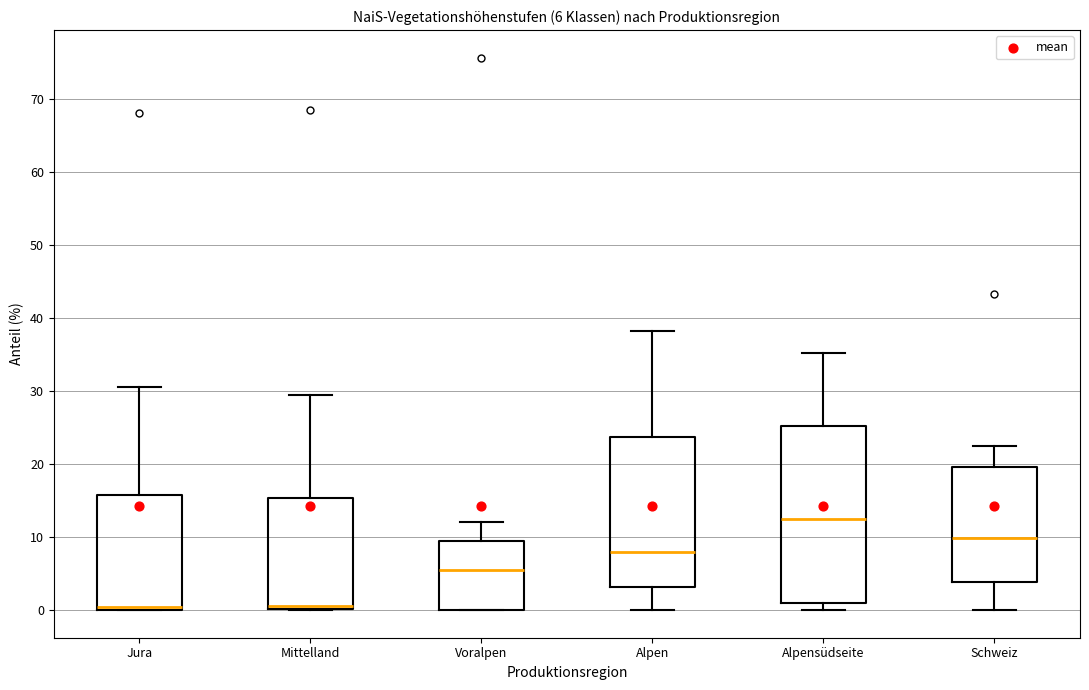

Which box has the highest median line?

Alpensüdseite